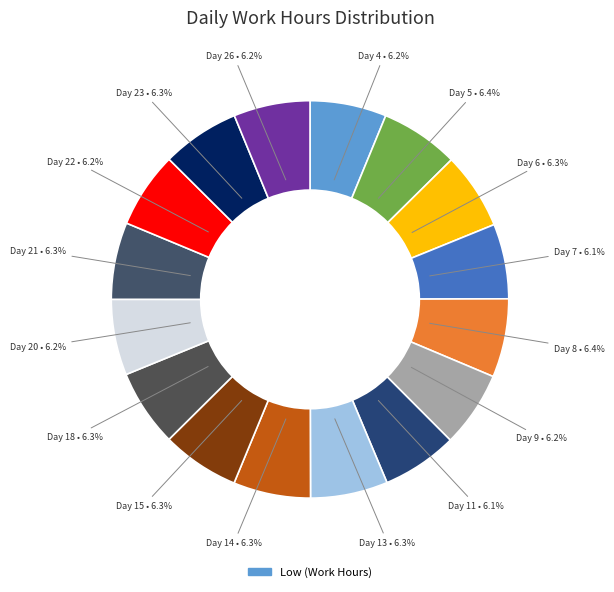

Count the number of slices in the pie.

16